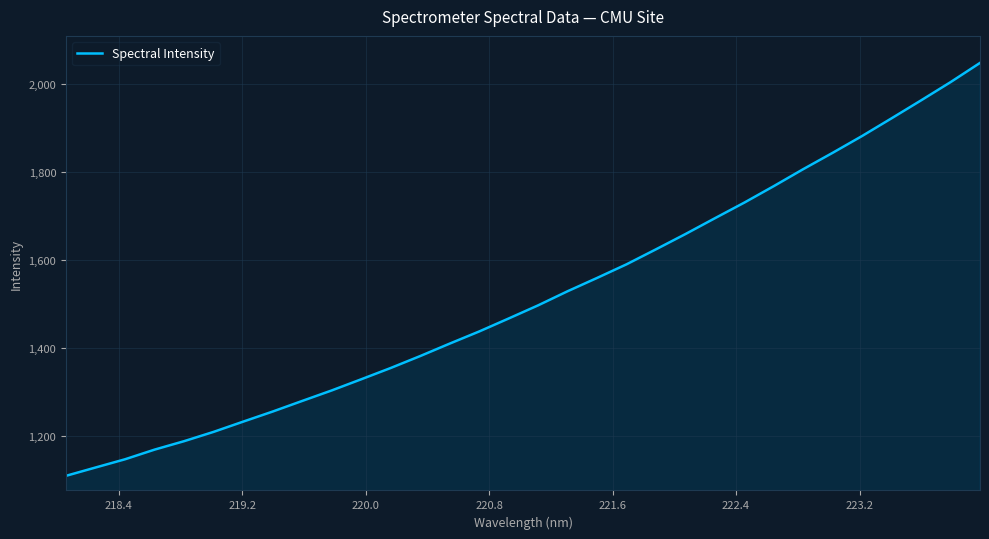

What is the smallest value displayed?

1108.7